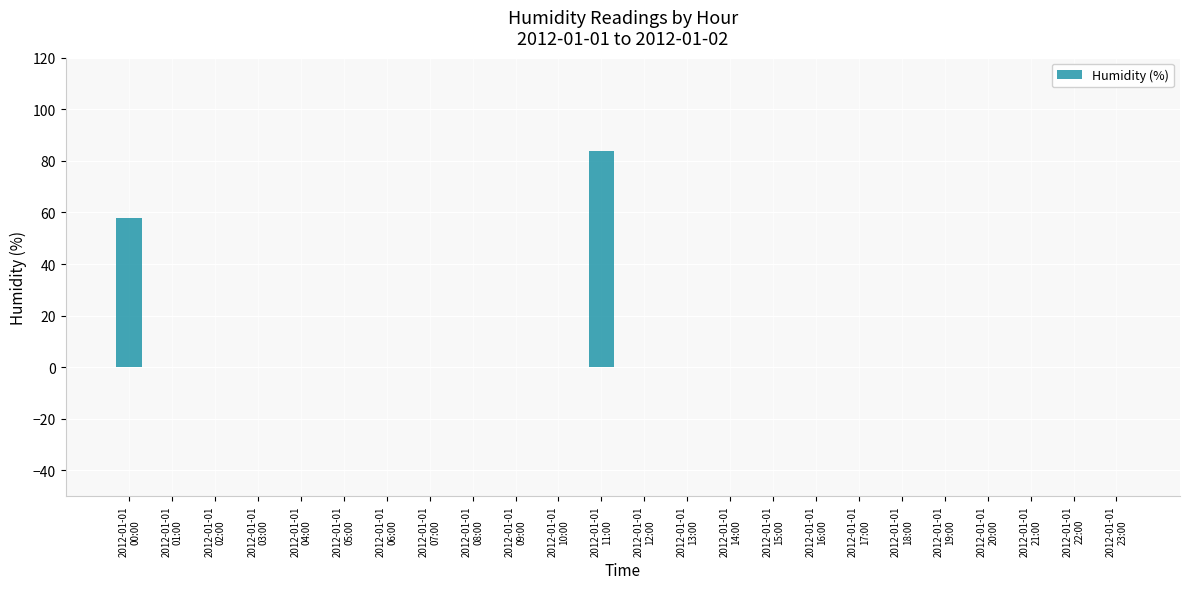

The value at 2012-01-01
04:00 is 0. True or false?

True